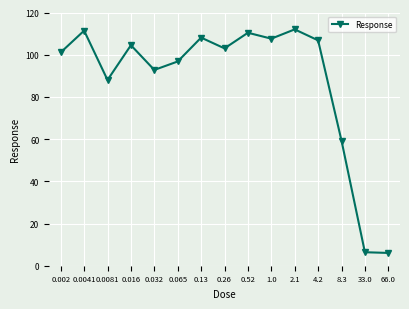

How many points are higher than both their immediate neighbors (excluding endpoints)?

5